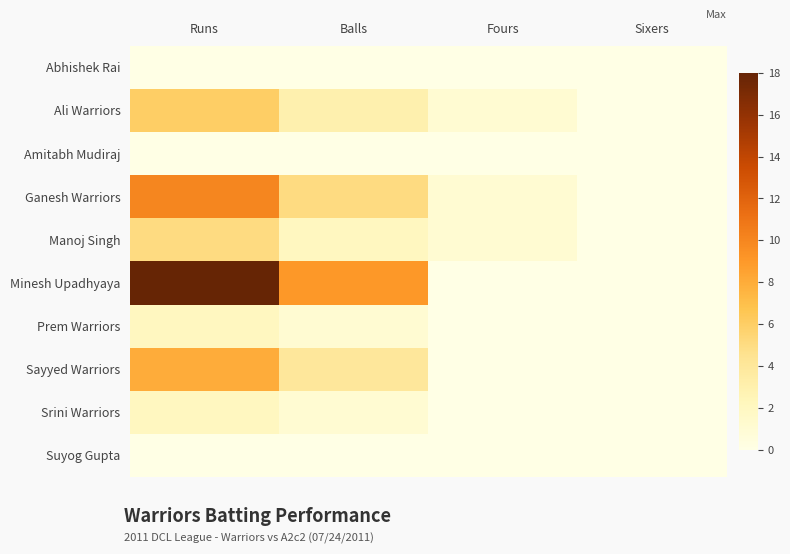

What is the total value across all series at Runs?

51